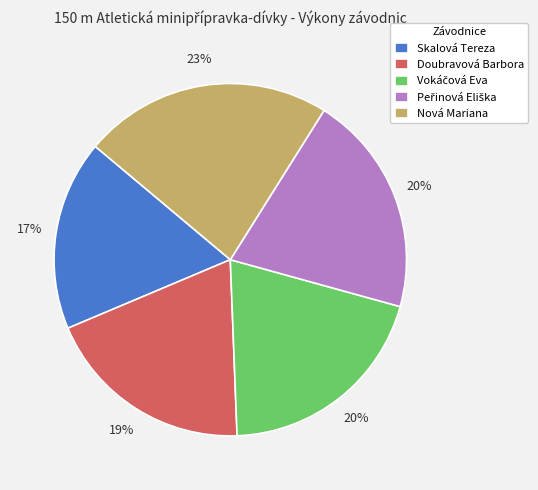

Combined, do Nová Mariana and Doubravová Barbora account for over 50%?

No